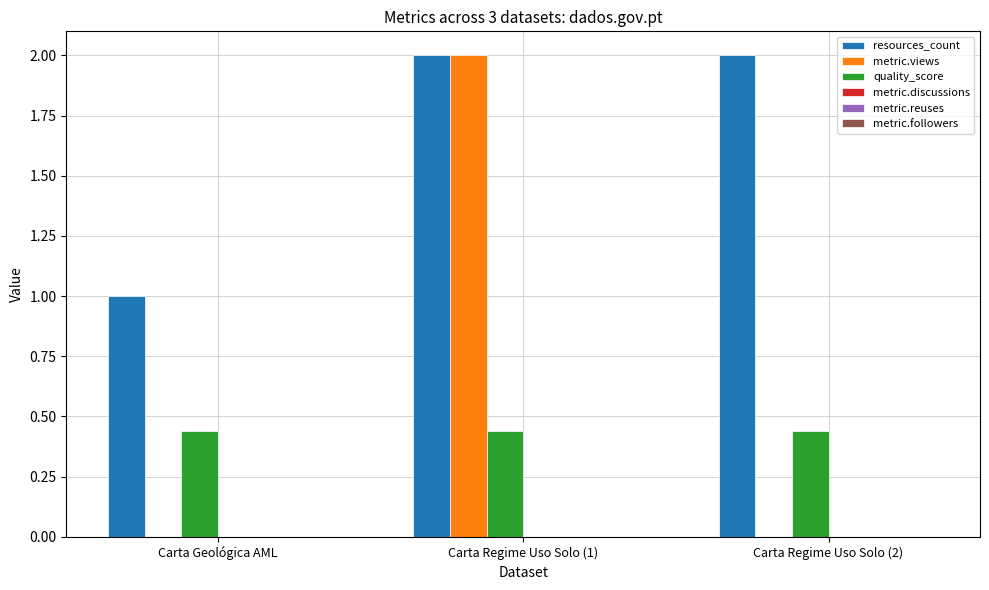

What is the sum of the resources_count values at Carta Regime Uso Solo (2) and Carta Regime Uso Solo (1)?

4.0